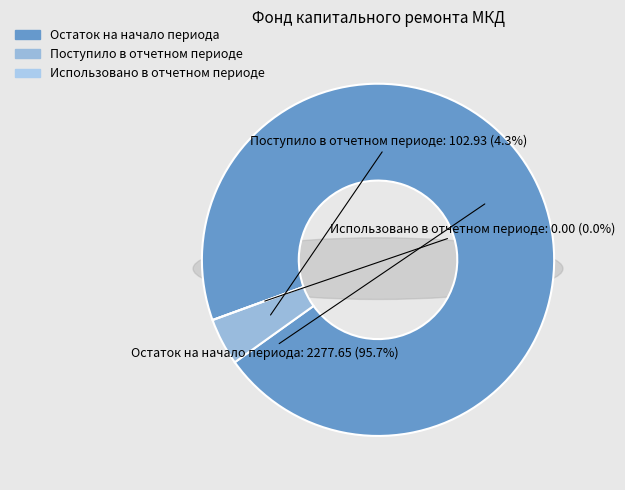

True or false: Остаток на начало периода accounts for 99% of the total.

False